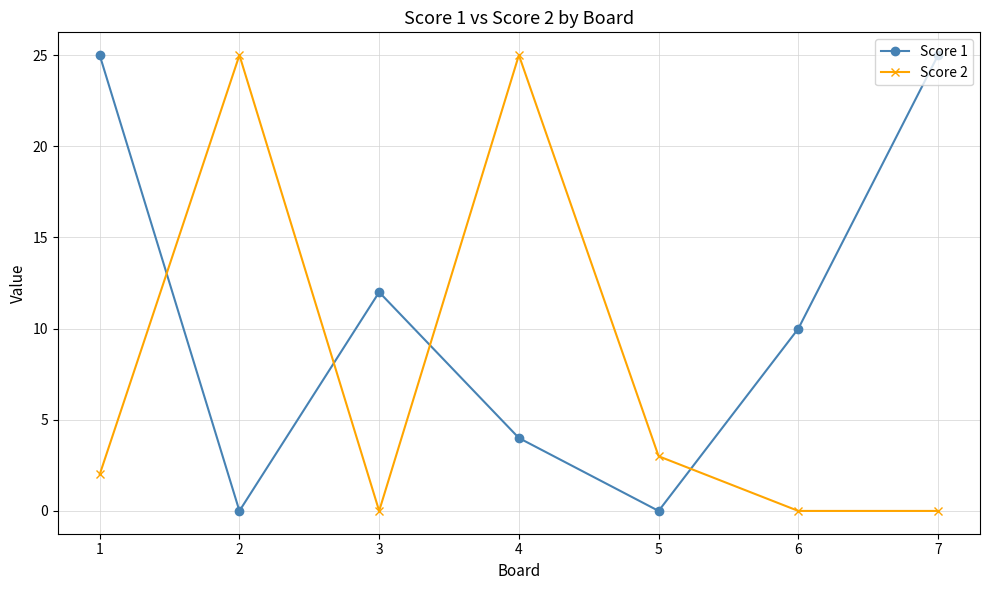

Which series ends up on top after the final intersection of Score 2 and Score 1?

Score 1